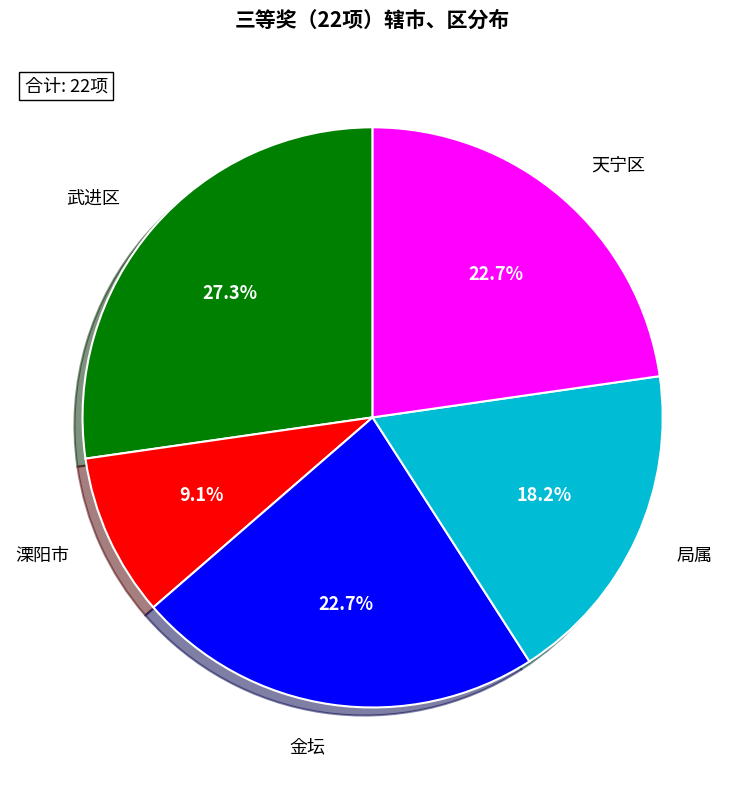

To the nearest percent, what is the difference between the 局属 and 金坛 slice percentages?

5%